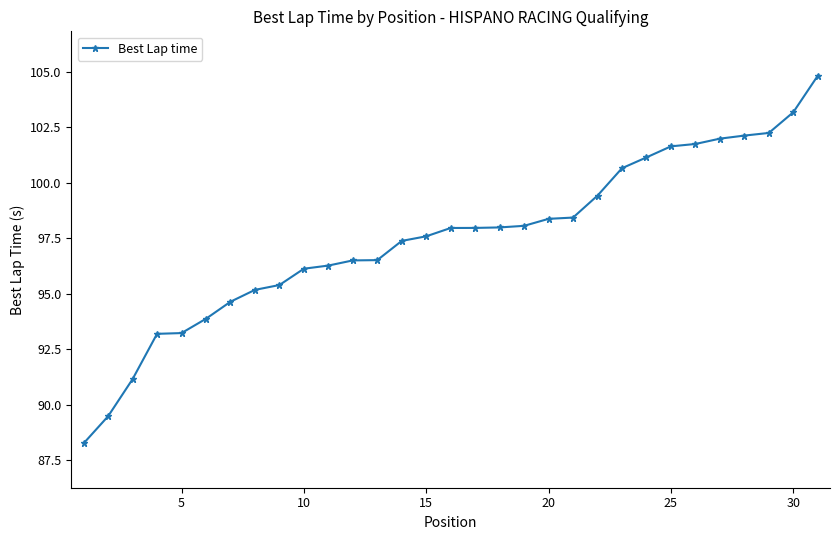

What is the greatest value displayed?

104.8